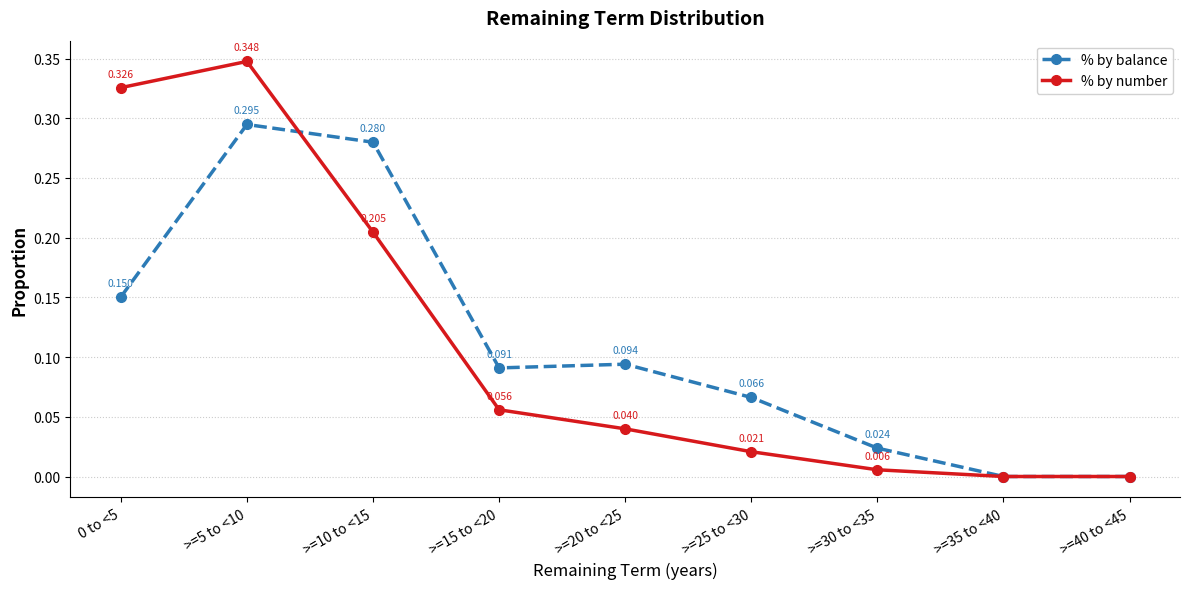

True or false: % by balance has more than 0 interior local peaks.

True